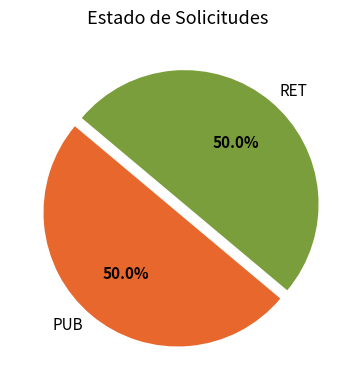

Approximately how many times larger is the value at PUB compared to RET?

1.0